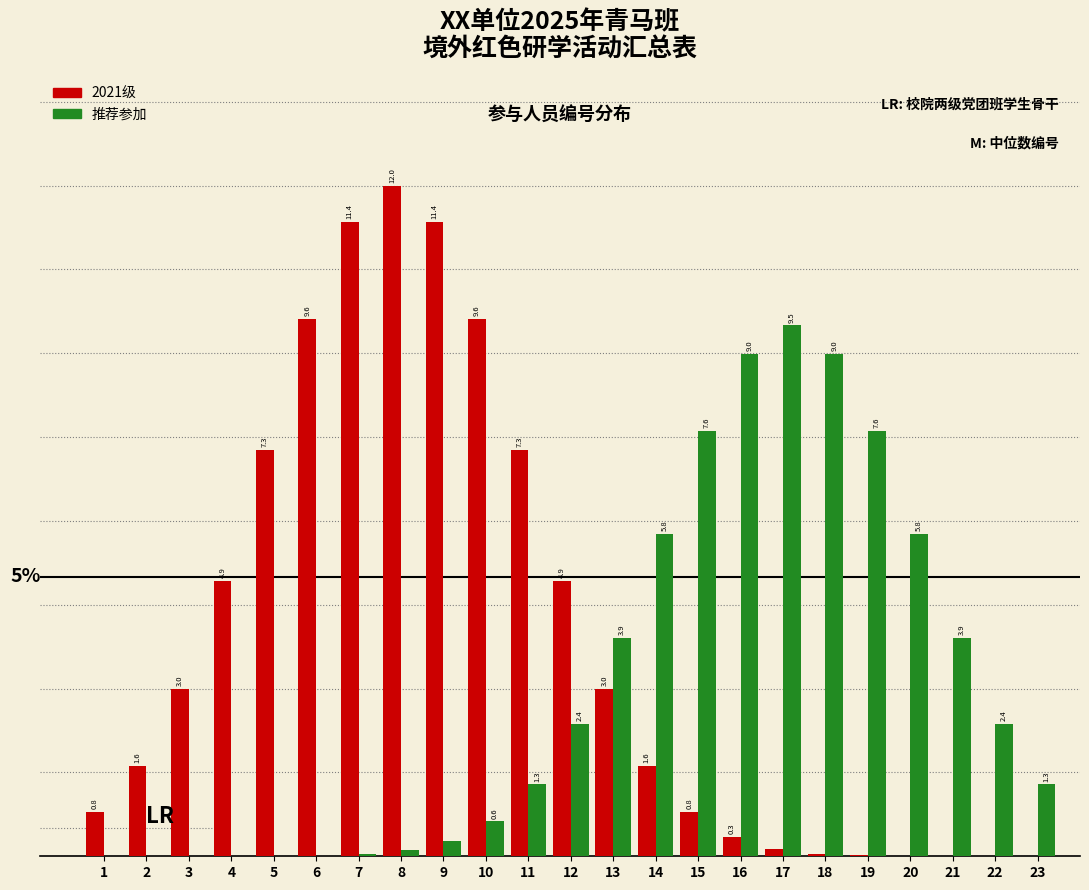

Which series changed the most between 15 and 18?

推荐参加